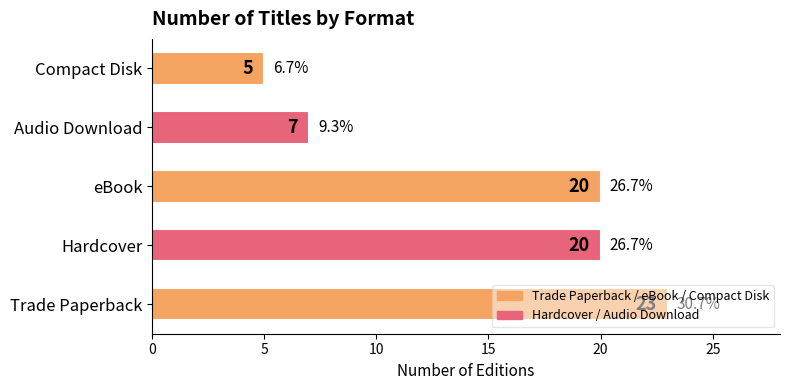

Which has a higher value, Audio Download or Compact Disk?

Audio Download